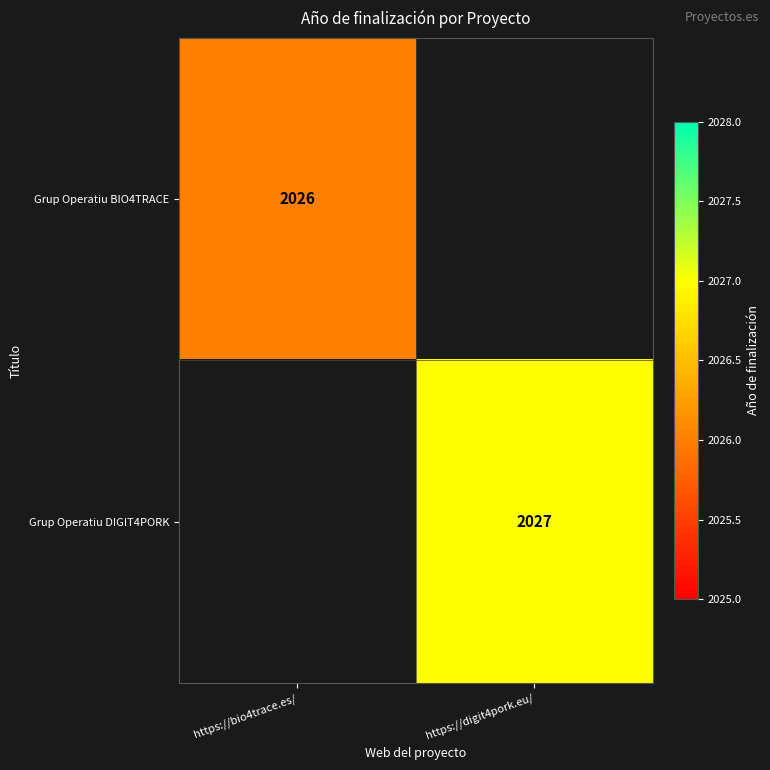

The value of Grup Operatiu DIGIT4PORK at https://digit4pork.eu/ is 2027. True or false?

True